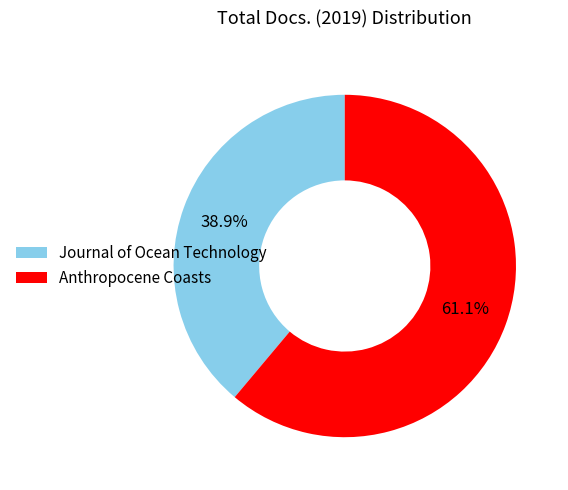

Approximately how many times larger is the value at Anthropocene Coasts compared to Journal of Ocean Technology?

1.6